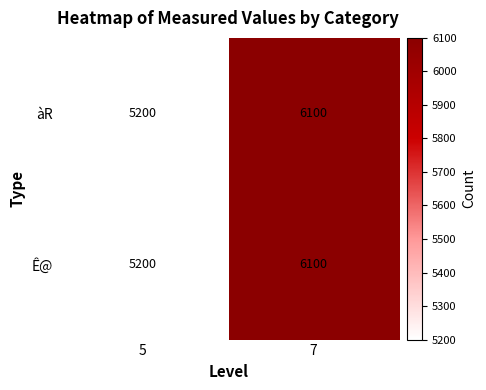

At which label does Ê@ reach its peak?

7